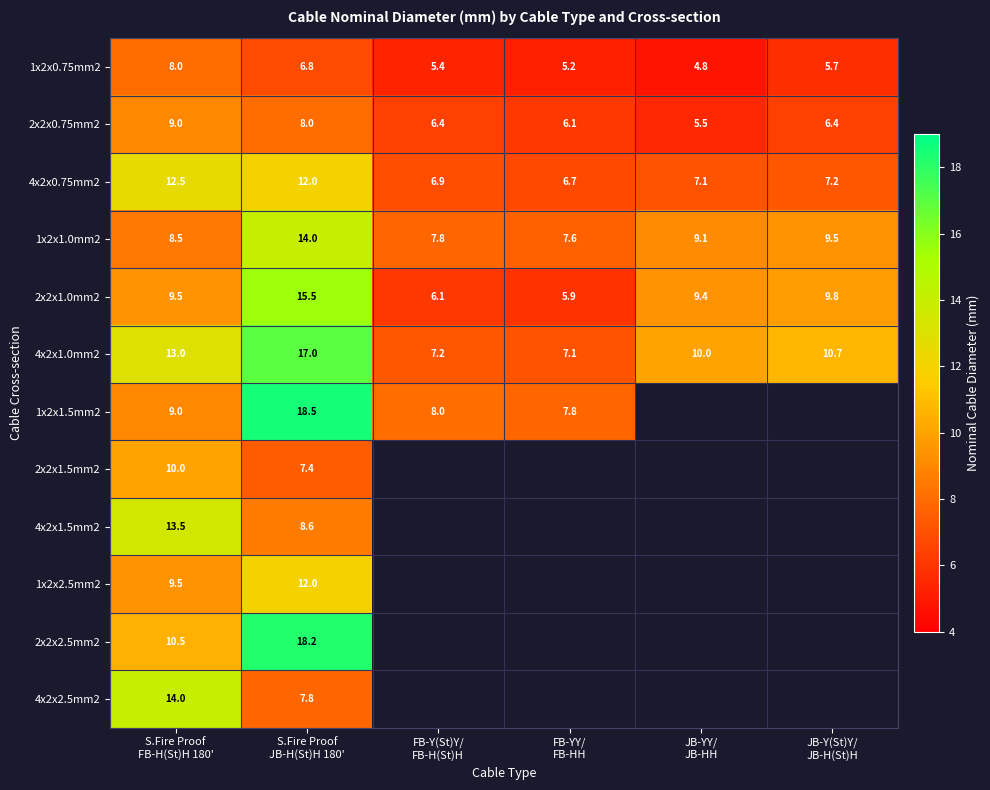

What is the difference between the maximum and minimum values in the 4x2x1.0mm2 series?

9.9